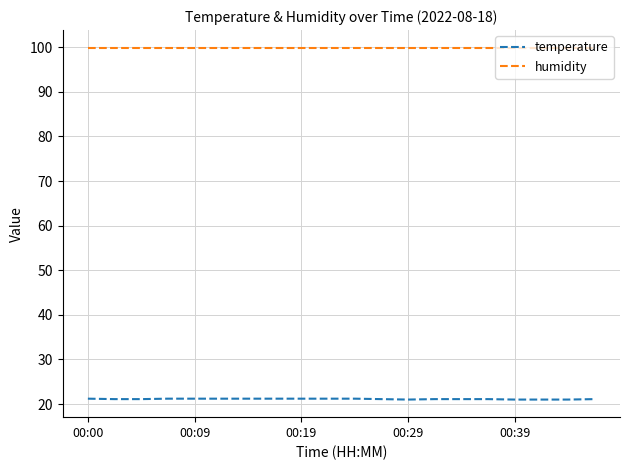

What is the smallest value displayed?

21.0